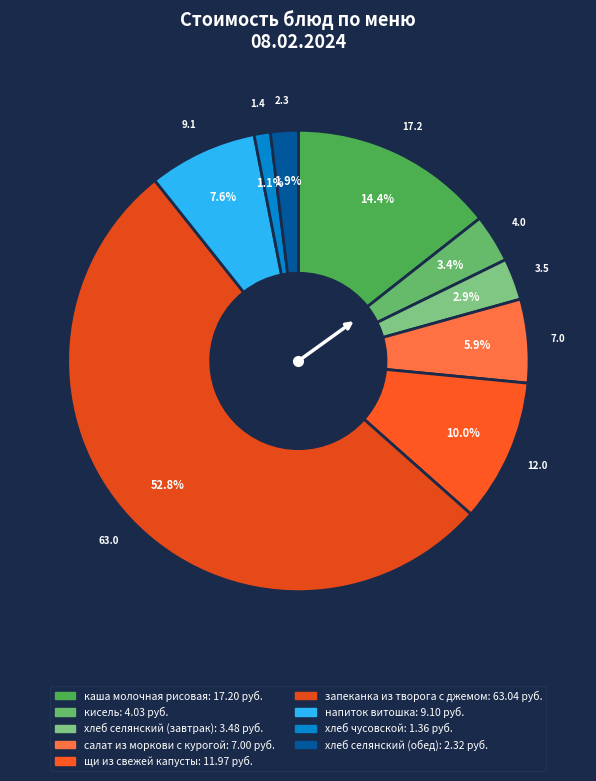

To the nearest percent, what portion does каша молочная рисовая represent?

14%